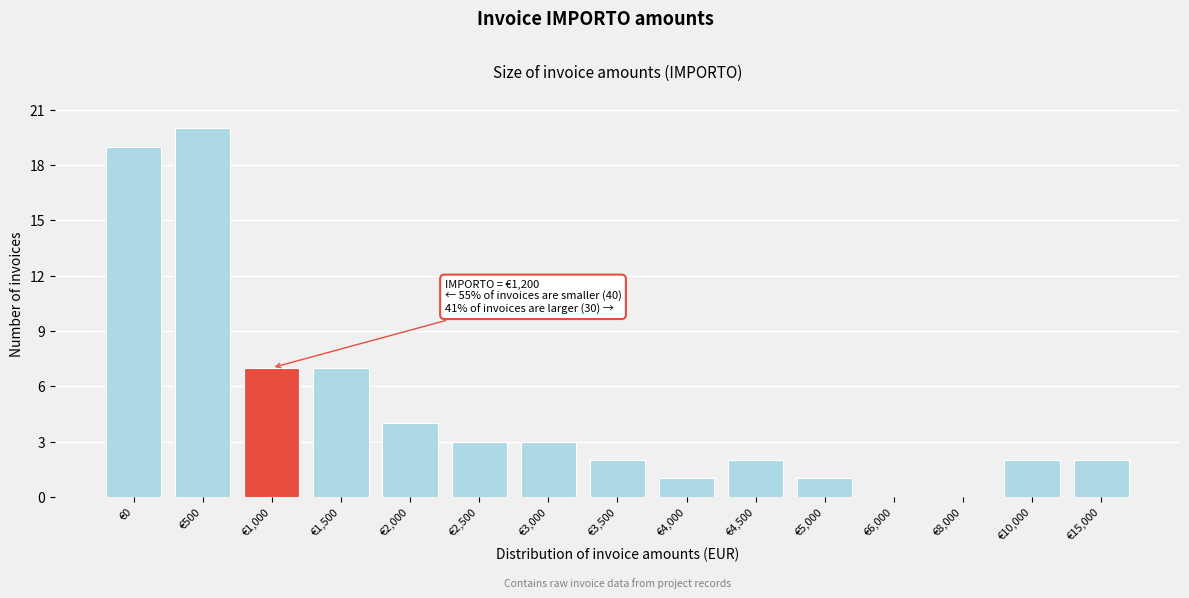

Reading left to right, list all the values displayed in this chart.

€0=19	€500=20	€1,000=7	€1,500=7	€2,000=4	€2,500=3	€3,000=3	€3,500=2	€4,000=1	€4,500=2	€5,000=1	€6,000=0	€8,000=0	€10,000=2	€15,000=2